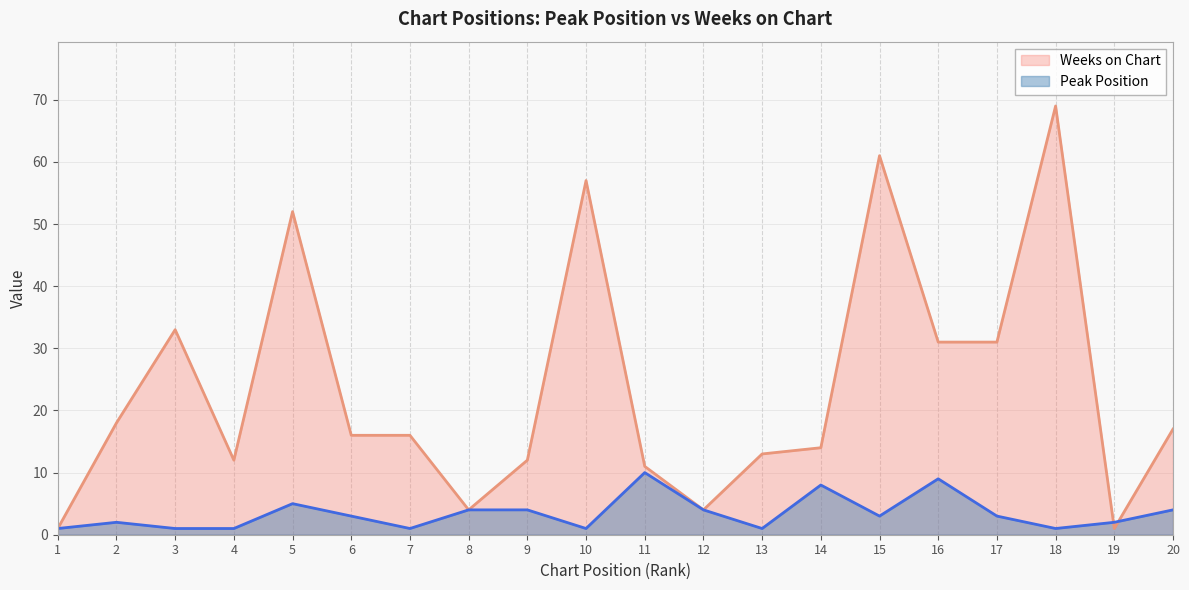

At 8, list the series in order from smallest to largest.

Peak Position, Weeks on Chart